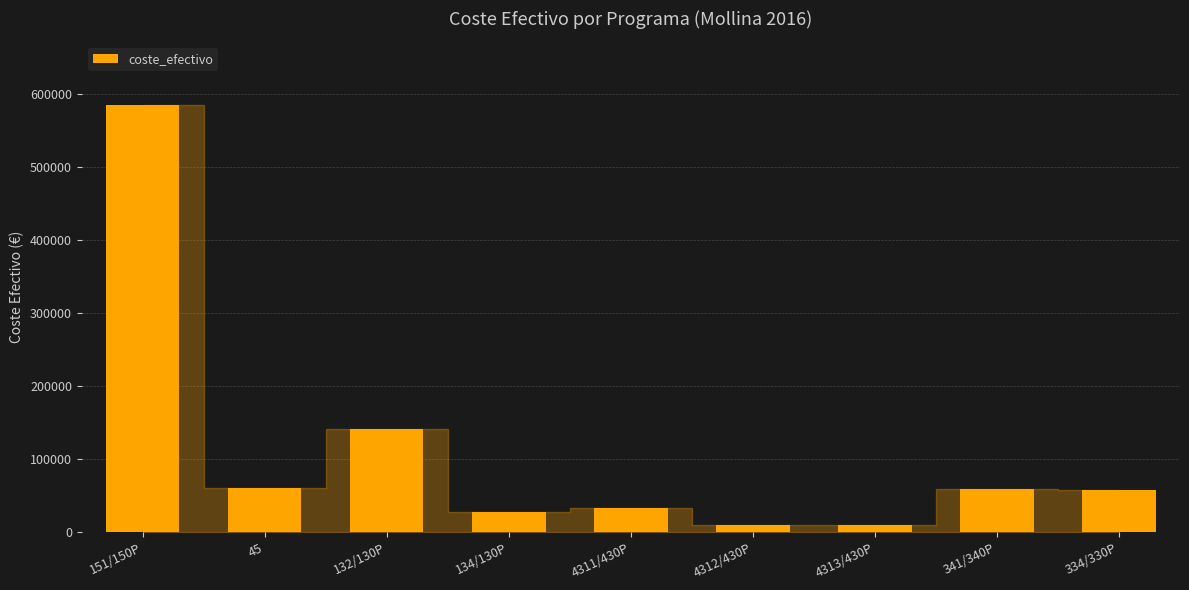

How many bars are there in total?

9